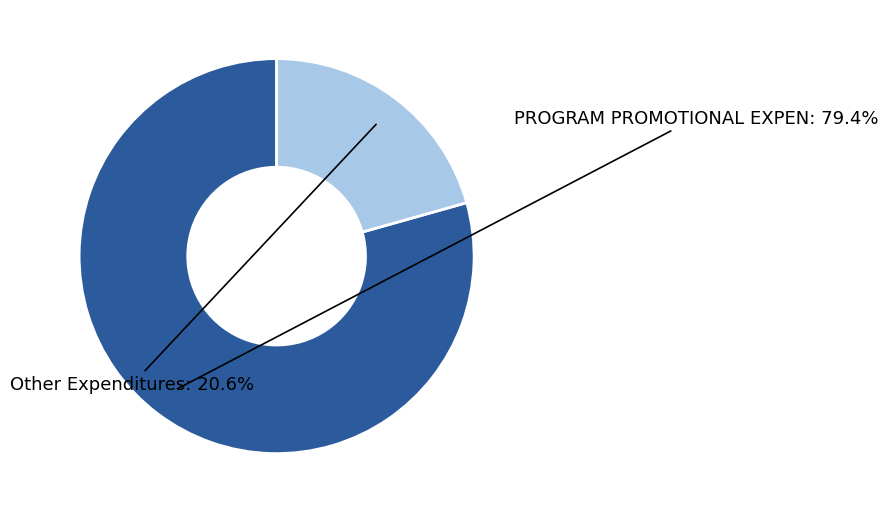

Is there a majority slice in this chart?

Yes